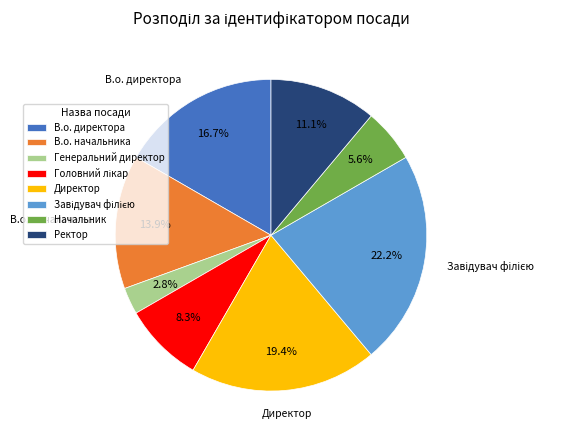

Is it true that В.о. директора is 17% of the pie?

True